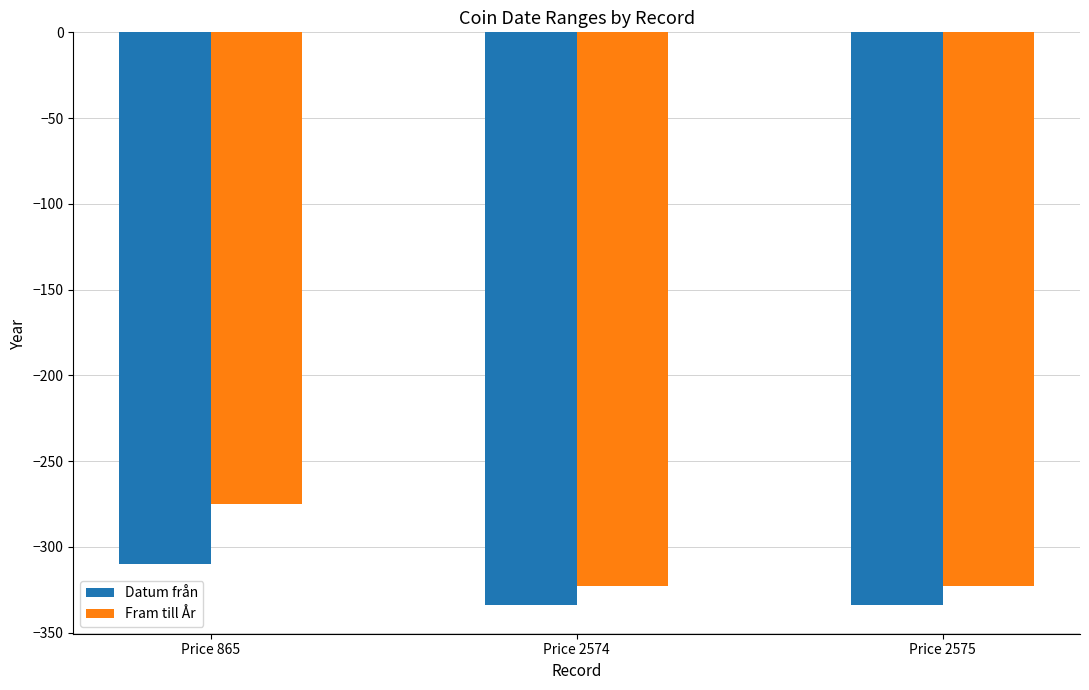

Which series has the largest range (max minus min)?

Fram till År